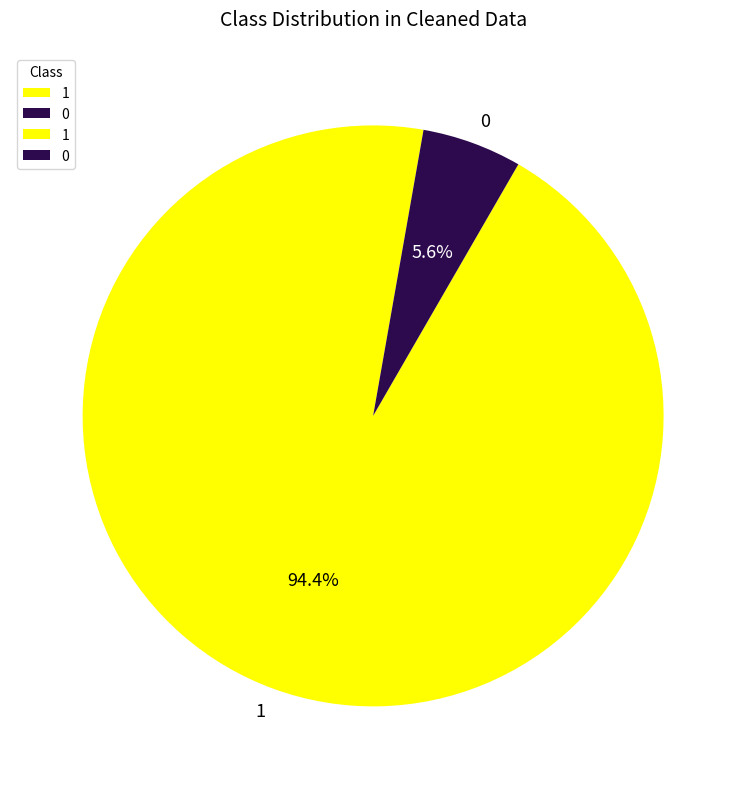

How many segments does this pie chart have?

2